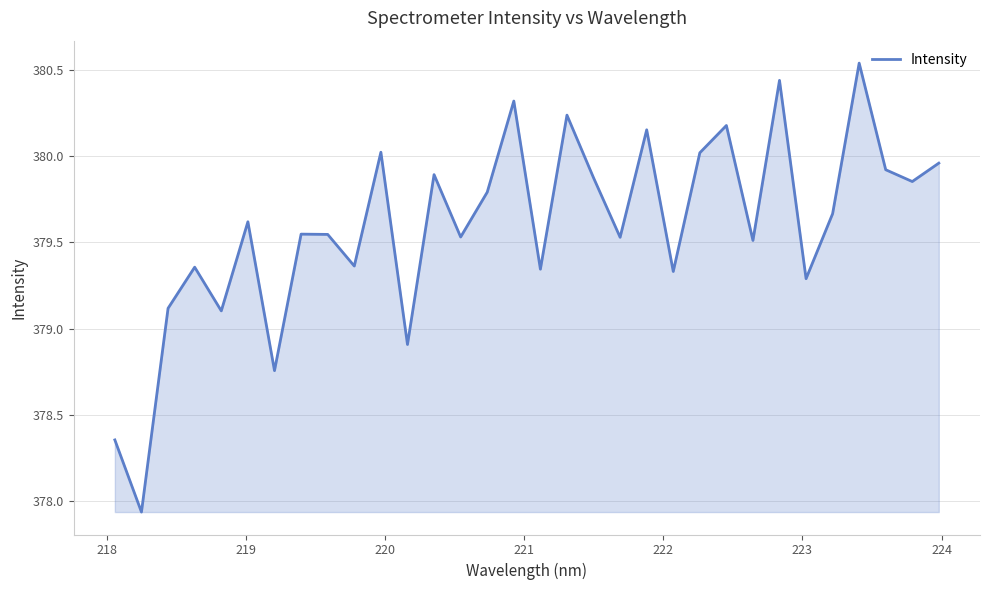

What is the difference between the maximum and minimum values?

2.6